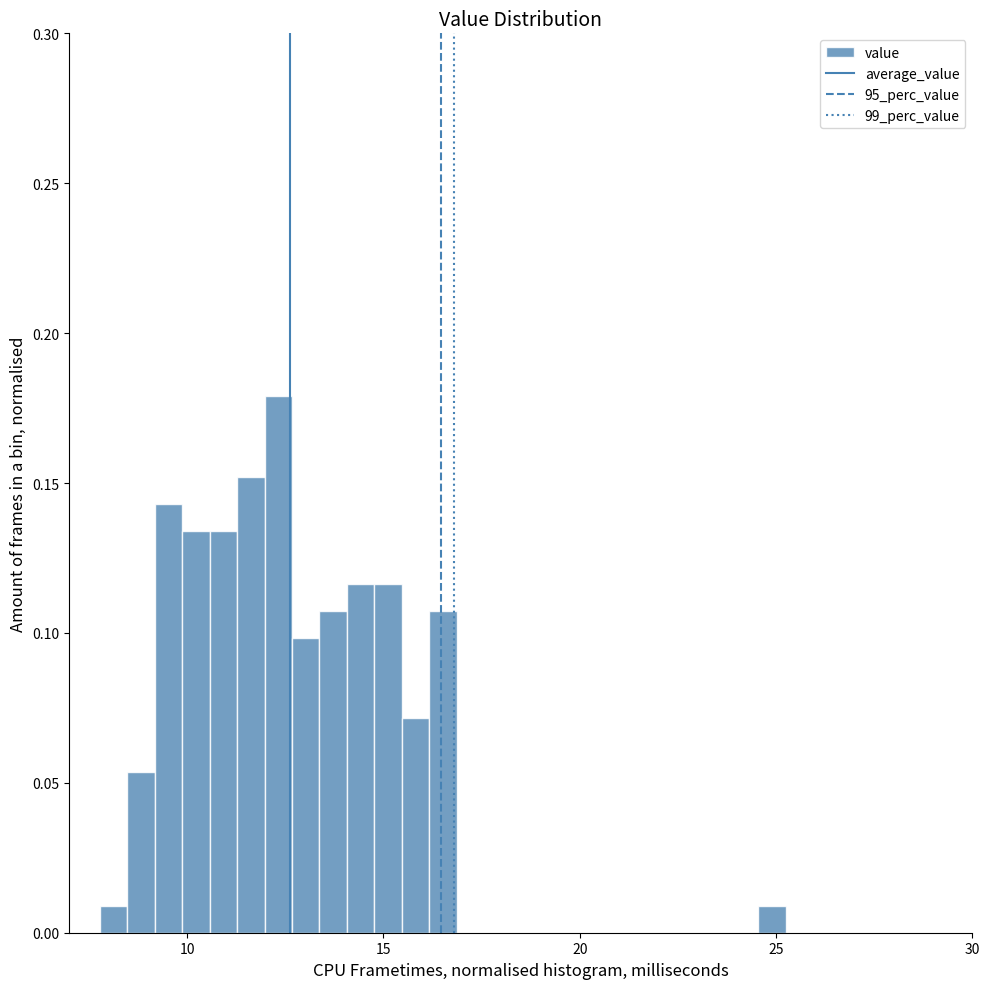

Read against the x-axis, roughly where is the centre of the tallest bar?

12.5